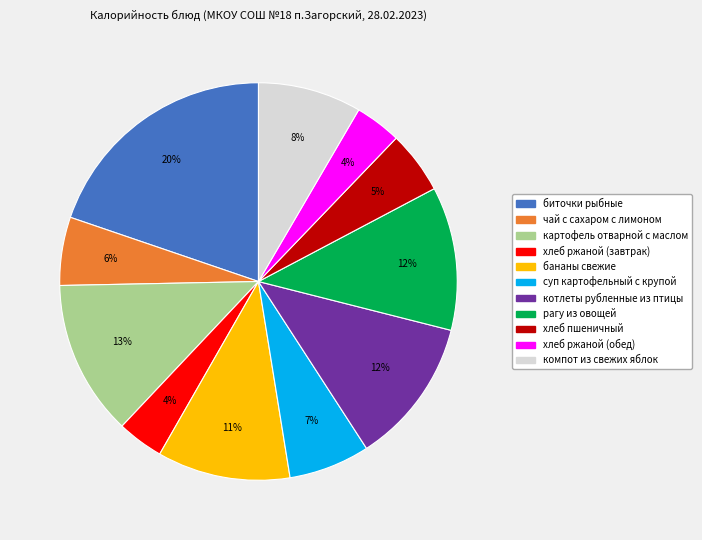

Do чай с сахаром с лимоном and хлеб ржаной (завтрак) together represent more than half of the pie?

No